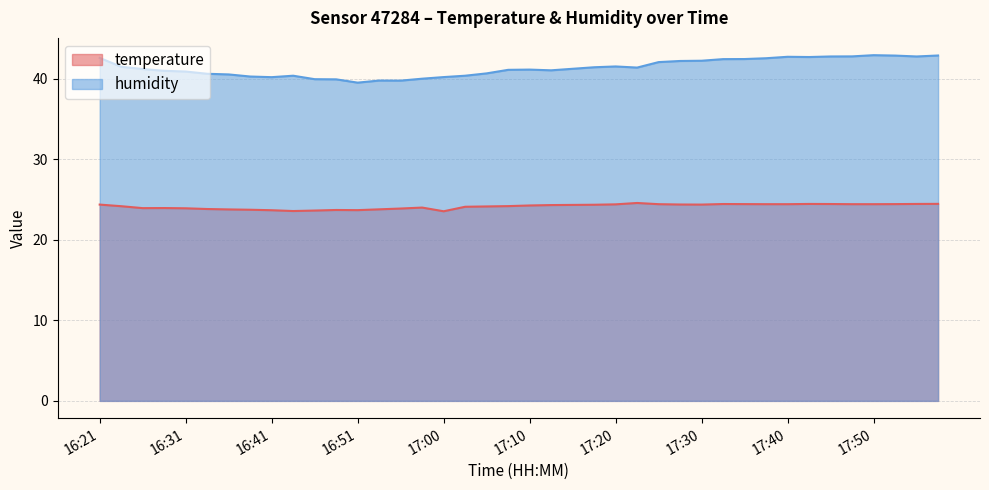

True or false: temperature and humidity cross at least once.

False